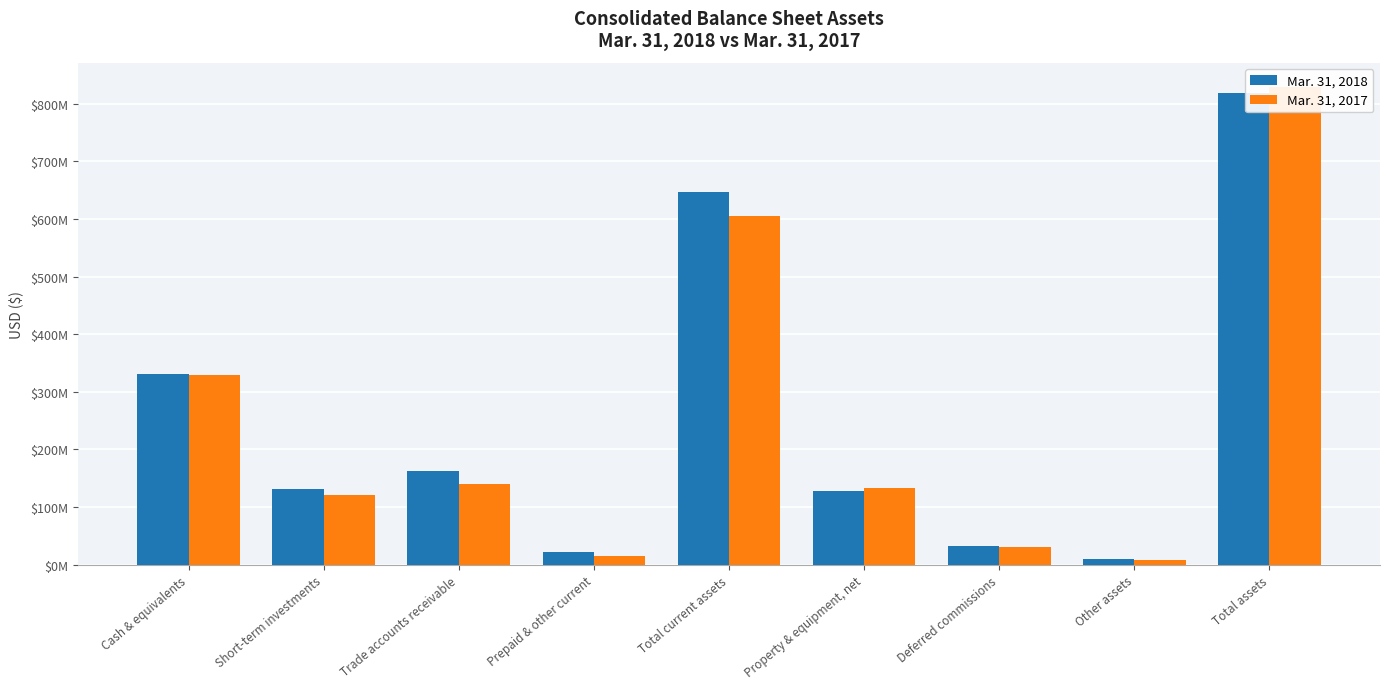

What is the total value across all series at Cash & equivalents?

660275000